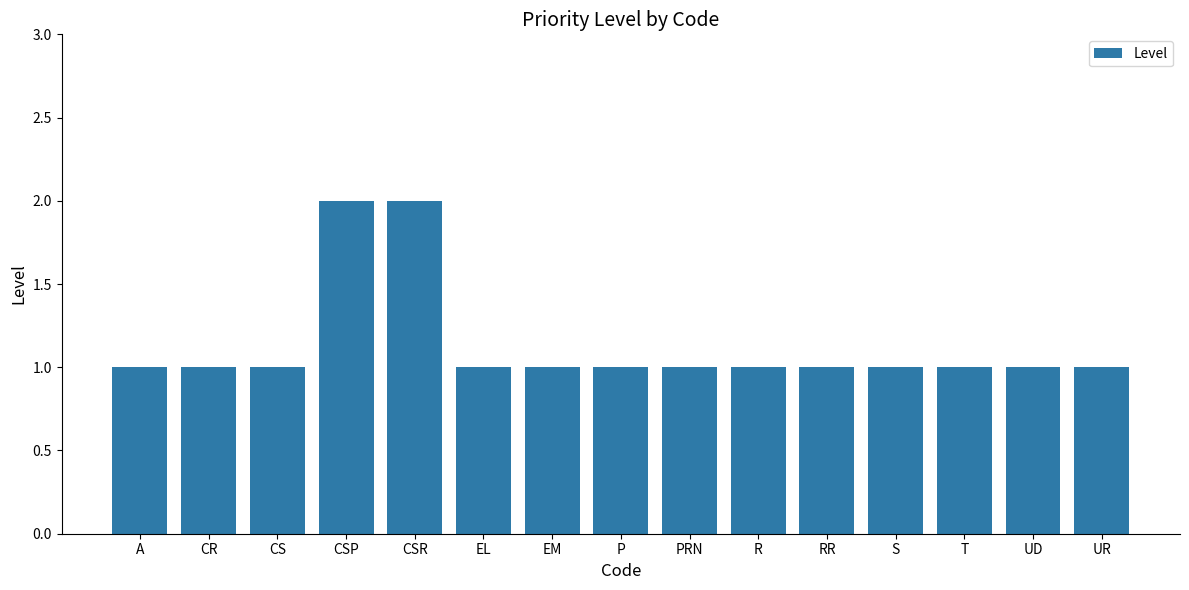

What is the change in value from CR to CSP?

+1